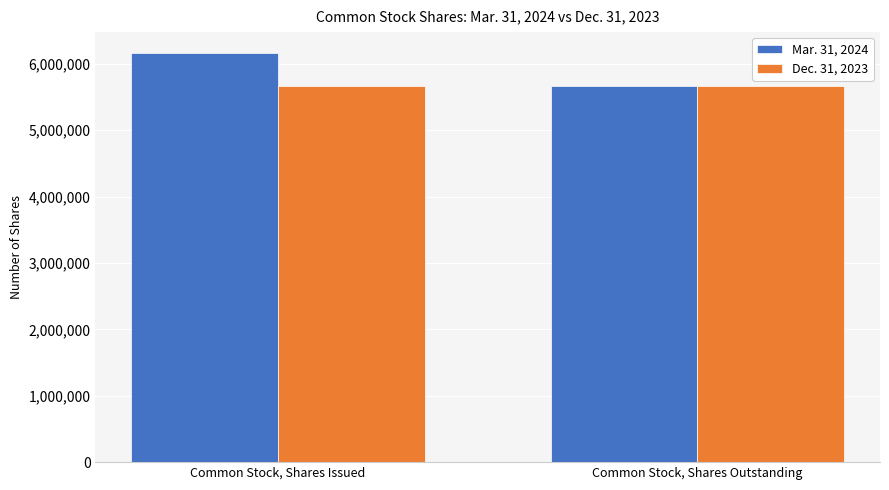

Between Common Stock, Shares Issued and Common Stock, Shares Outstanding, which series saw the biggest shift?

Mar. 31, 2024